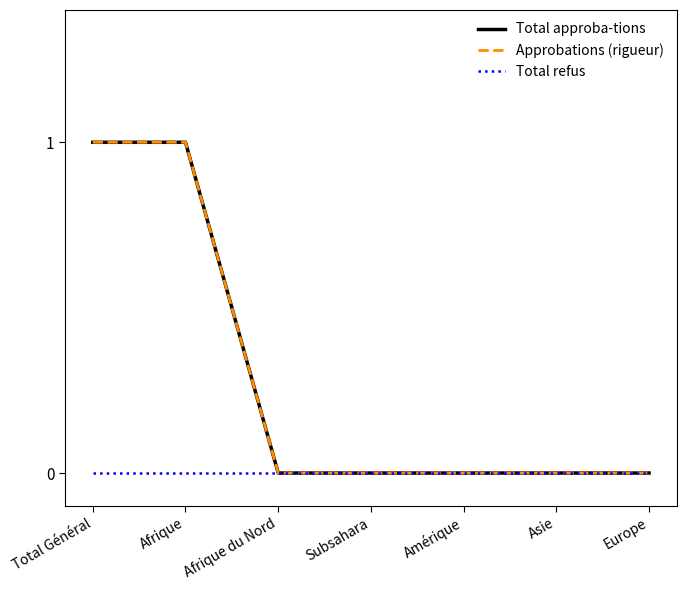

Which series has the largest range (max minus min)?

Total approba-tions